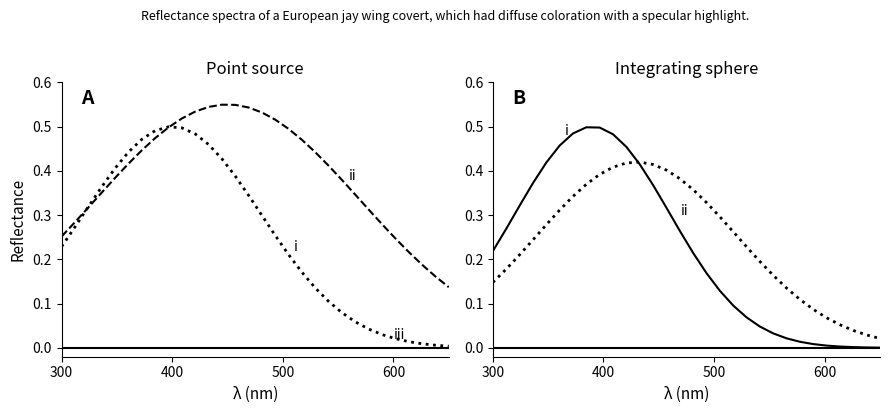

In ii, how many points are higher than both neighbors (excluding endpoints)?

1